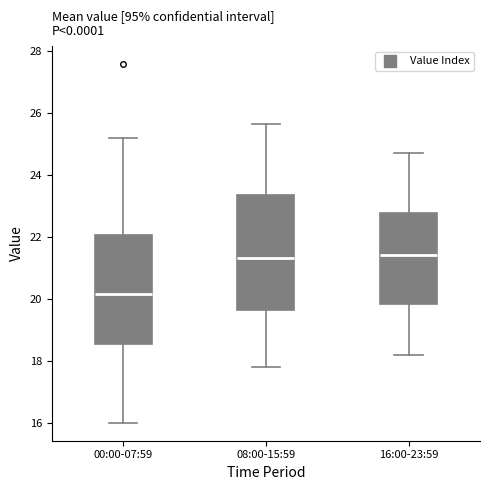

Where does the lower whisker of the box for 00:00-07:59 end on the y-axis? The values are not printed on the chart, so give them approximately, as read against the axis.

16.0